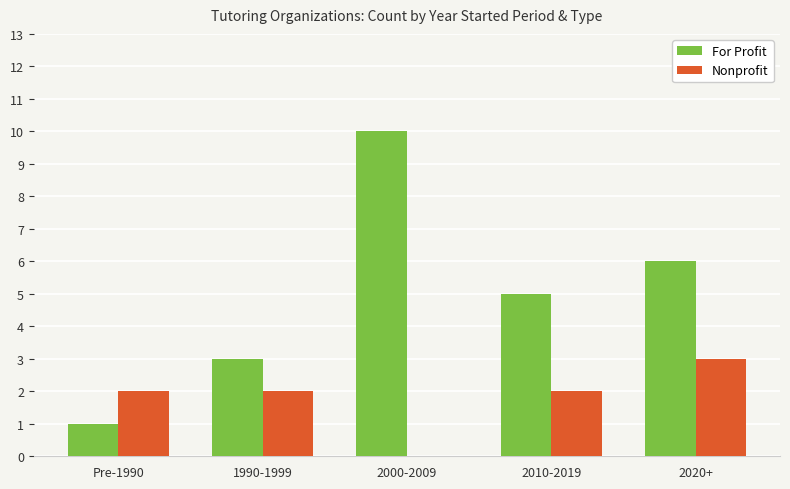

Are the bars grouped side by side (vs. stacked)?

Yes